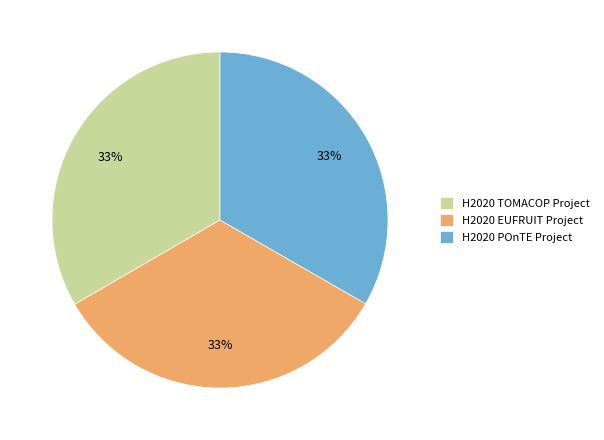

How many slices are in this pie chart?

3